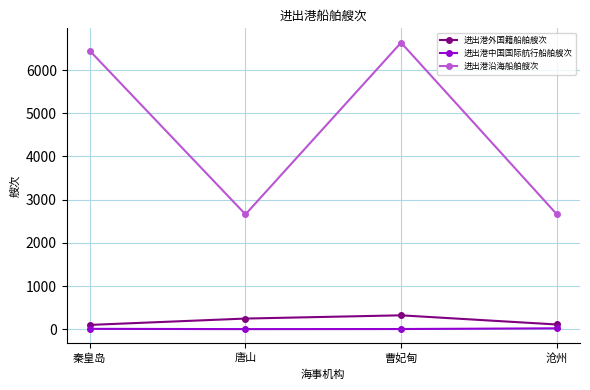

The value of 进出港沿海船舶艘次 at 秦皇岛 is 10980. True or false?

False